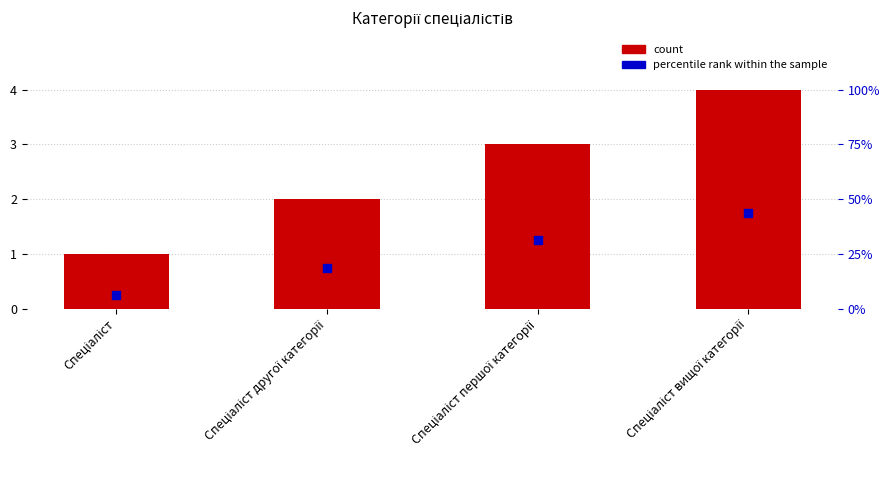

Is the value of percentile rank within the sample at Спеціаліст другої категорії greater than the value of count at Спеціаліст другої категорії?

No